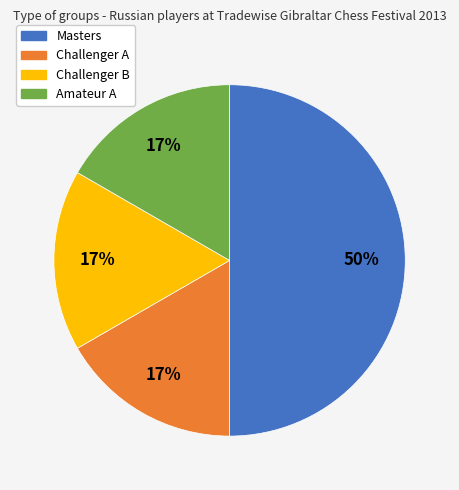

Count the number of slices in the pie.

4